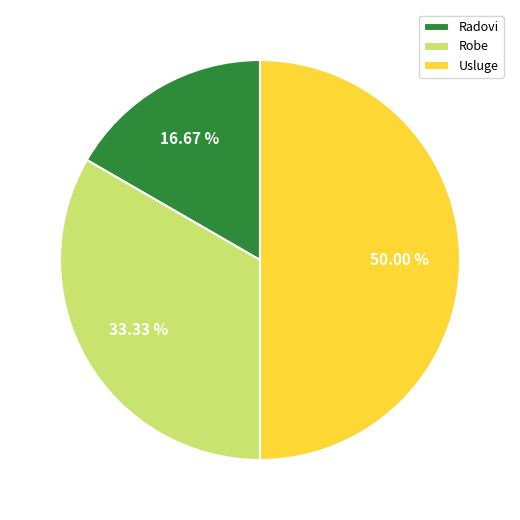

How many slices are in this pie chart?

3